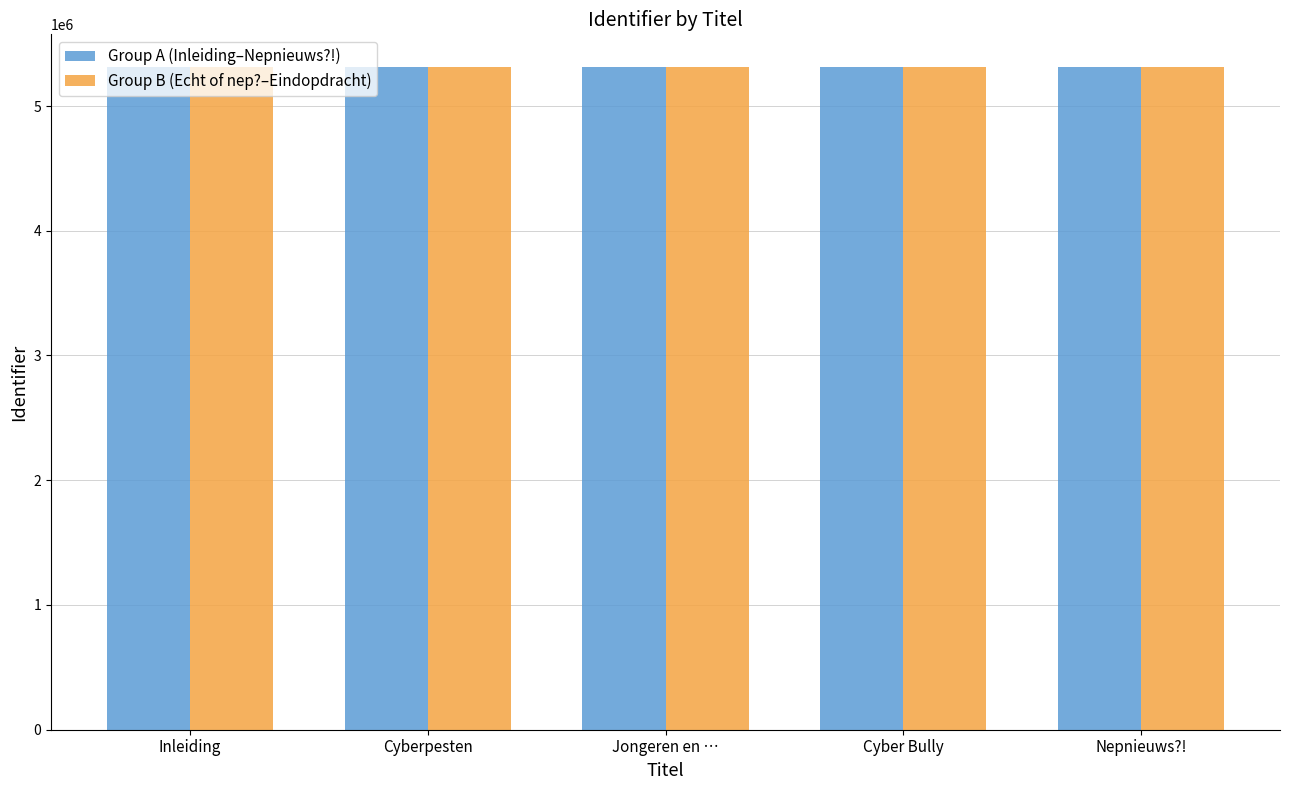

What is the difference between the maximum and minimum values in the Group B (Echt of nep?–Eindopdracht) series?

106